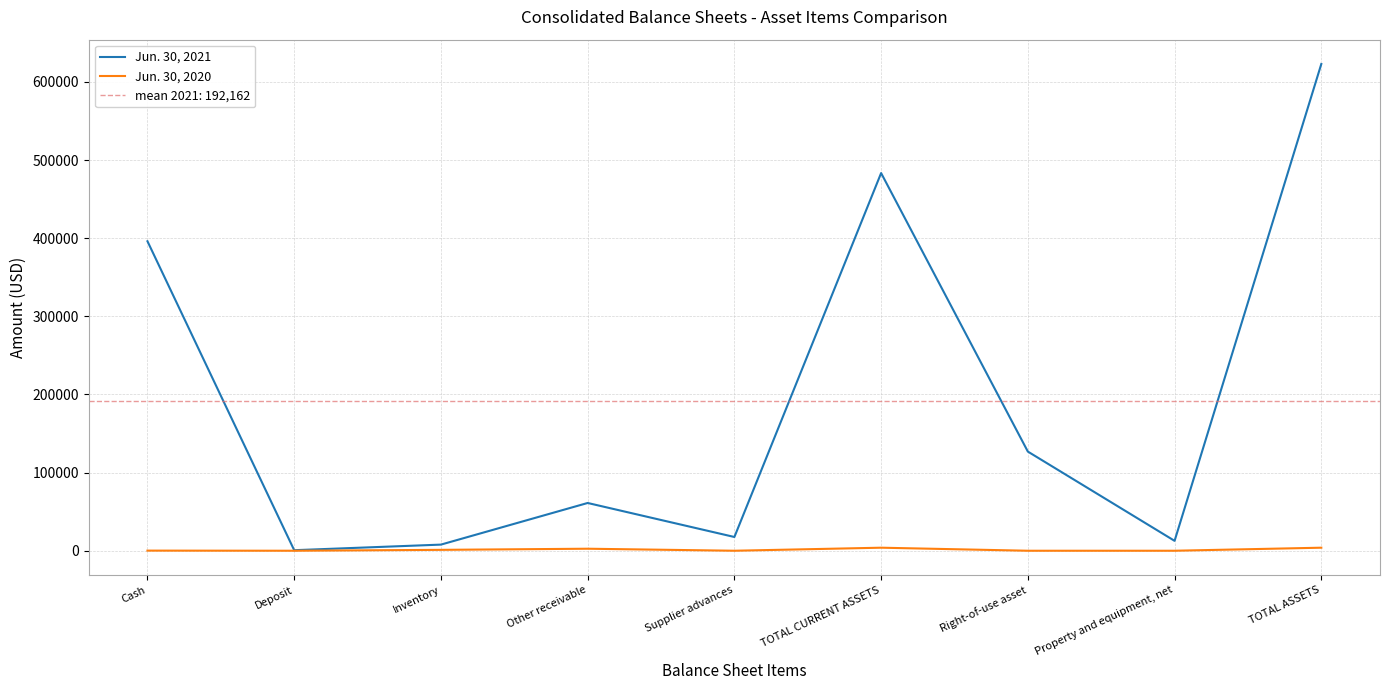

List the series in order of their overall mean, lowest first.

Jun. 30, 2020, Jun. 30, 2021